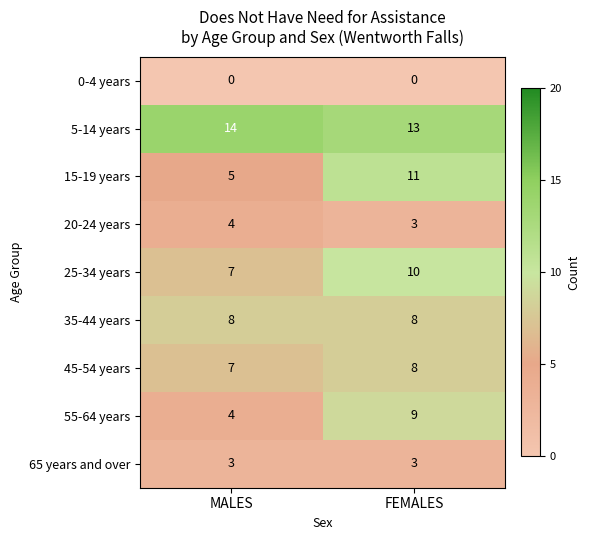

Which series has the largest total across all categories?

5-14 years